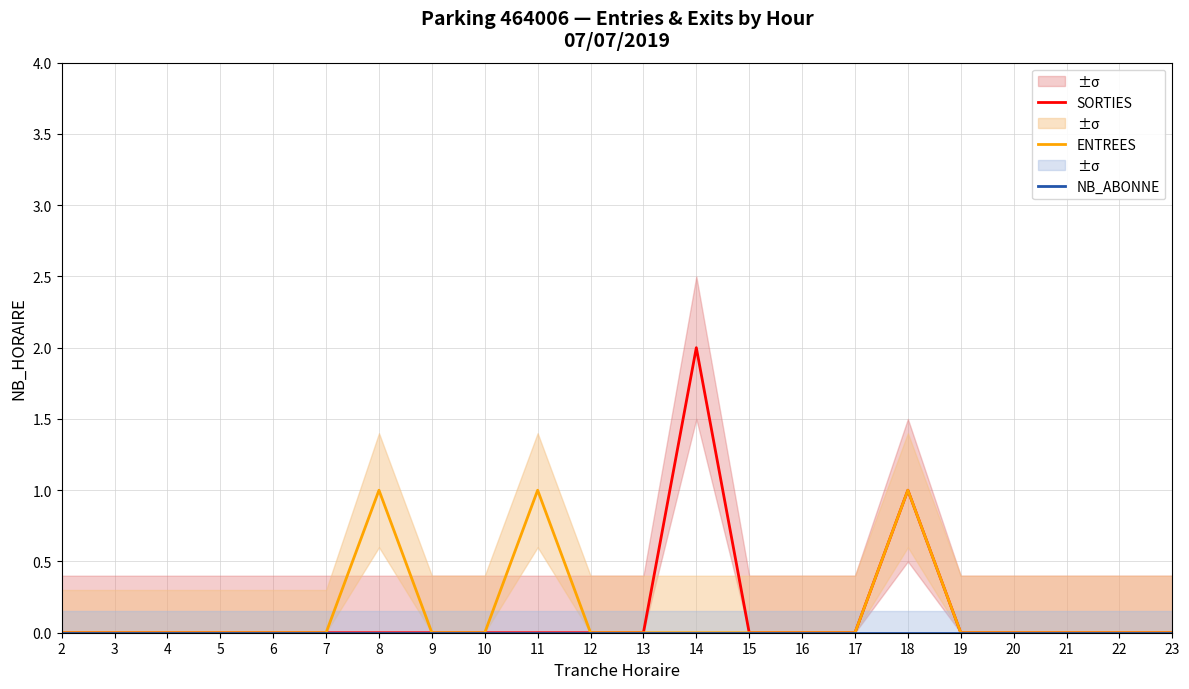

At how many categories does at least one series exceed 1?

1